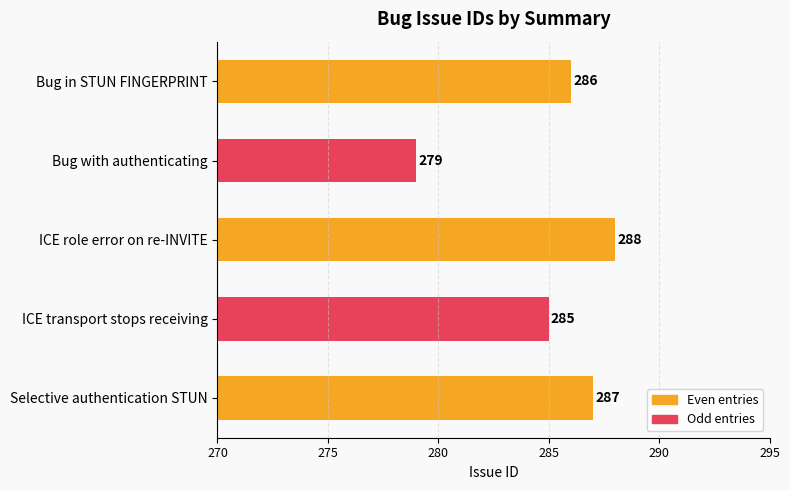

Reading bottom to top, list all the values displayed in this chart.

287	285	288	279	286